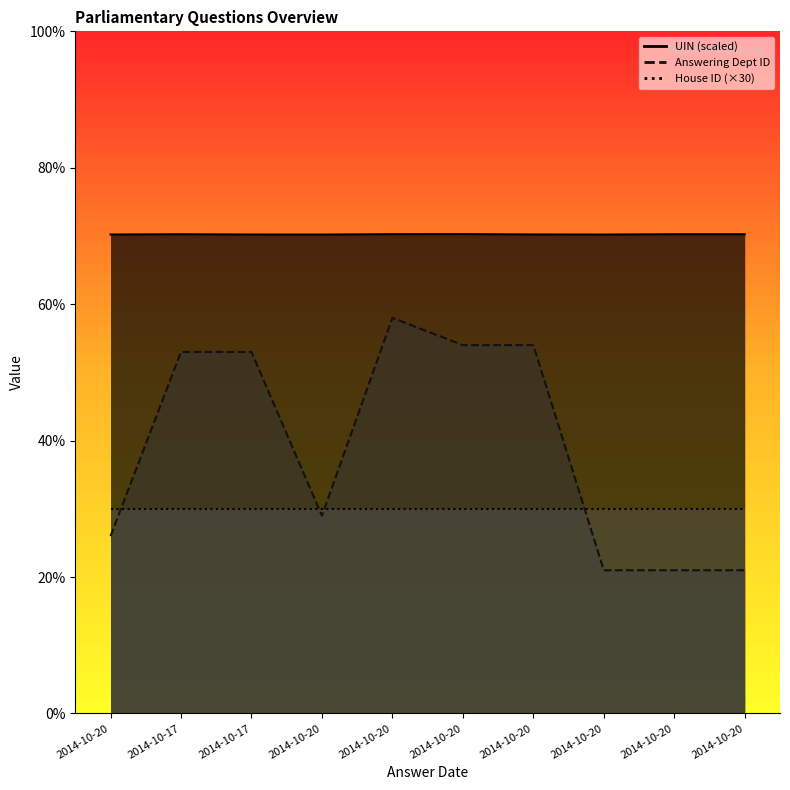

What is the greatest value displayed?

70.3